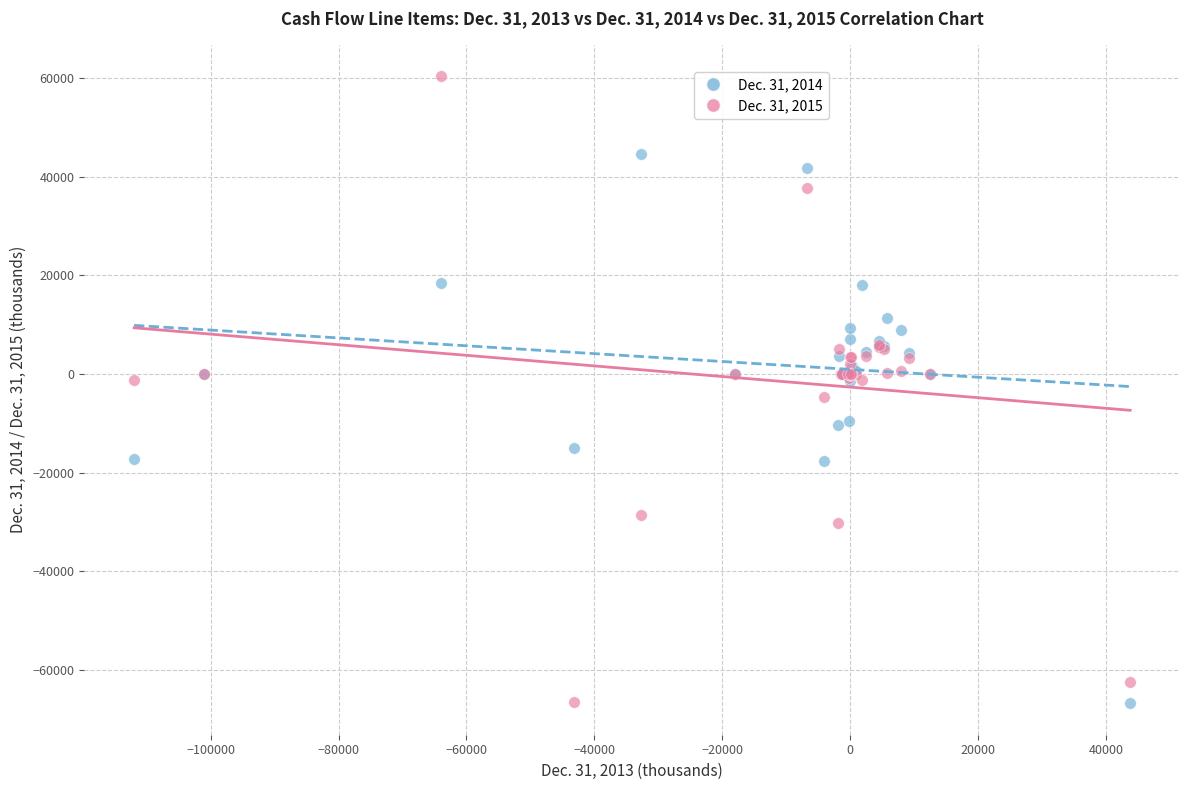

What is the X range (max minus min) for the scatter plot?

155761